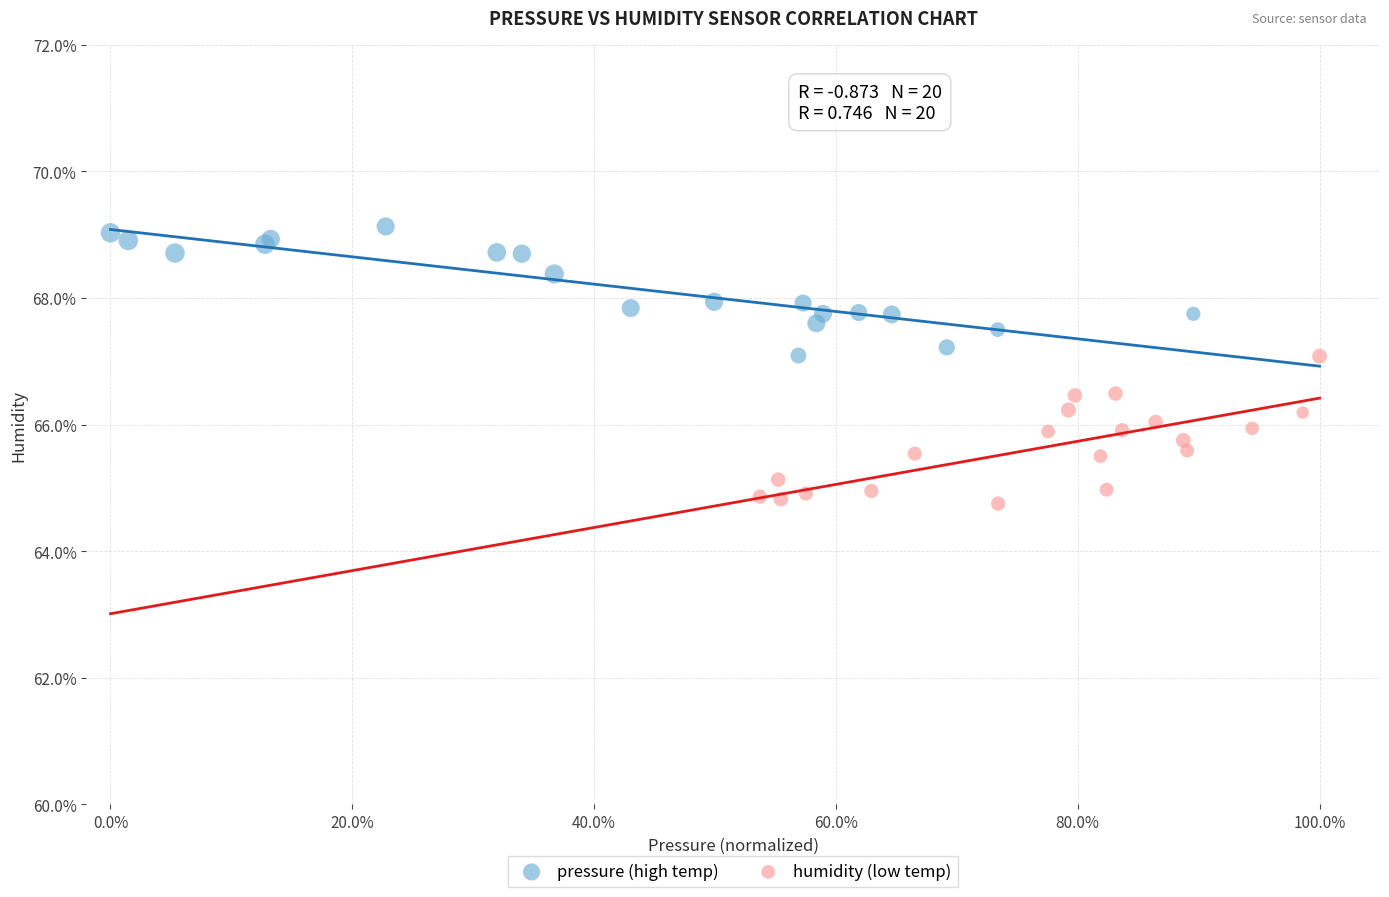

Which series has the largest Y range (max minus min)?

humidity (low temp)